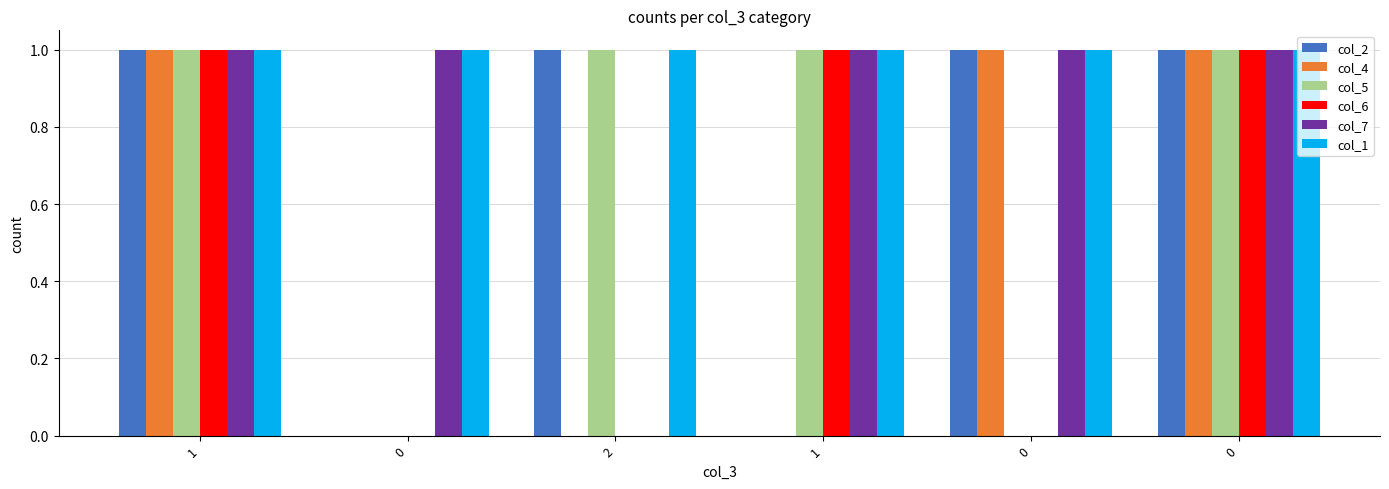

At how many categories does at least one series exceed 0?

6